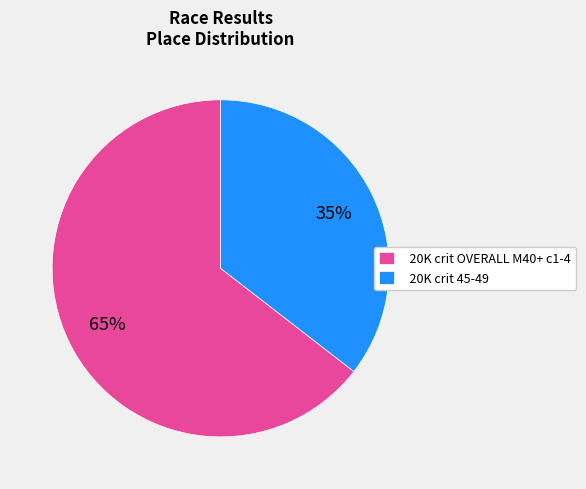

Which has a higher value, 20K crit OVERALL M40+ c1-4 or 20K crit 45-49?

20K crit OVERALL M40+ c1-4